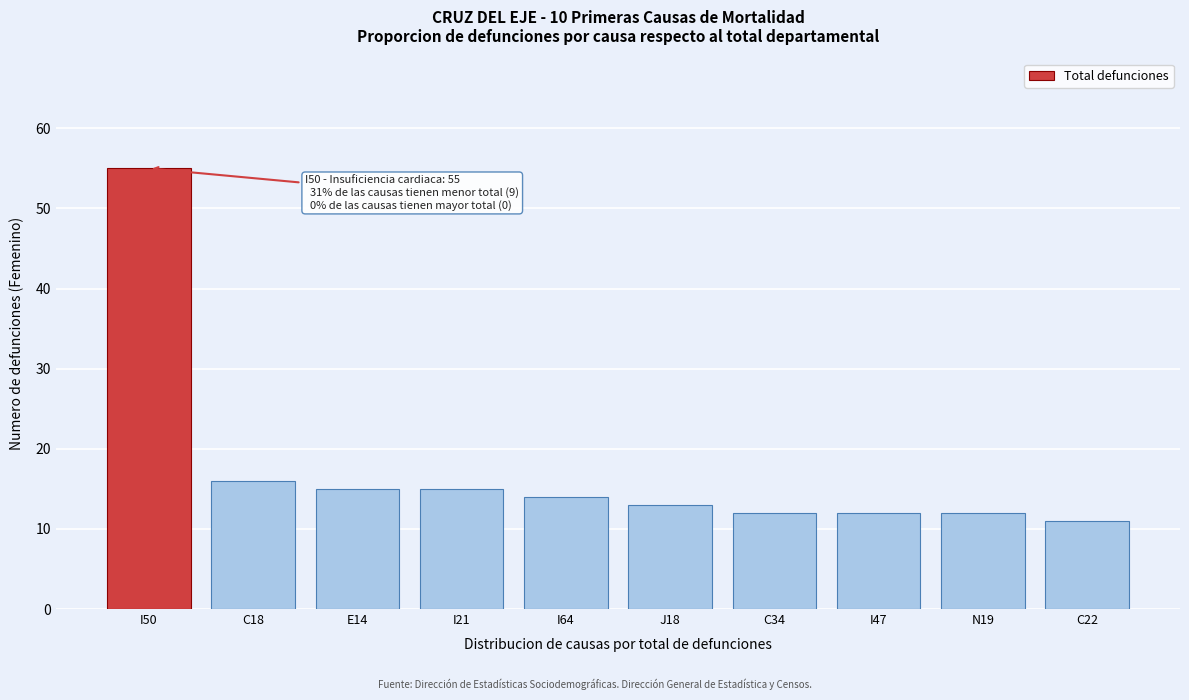

Reading right to left, list all the values displayed in this chart.

11	12	12	12	13	14	15	15	16	55